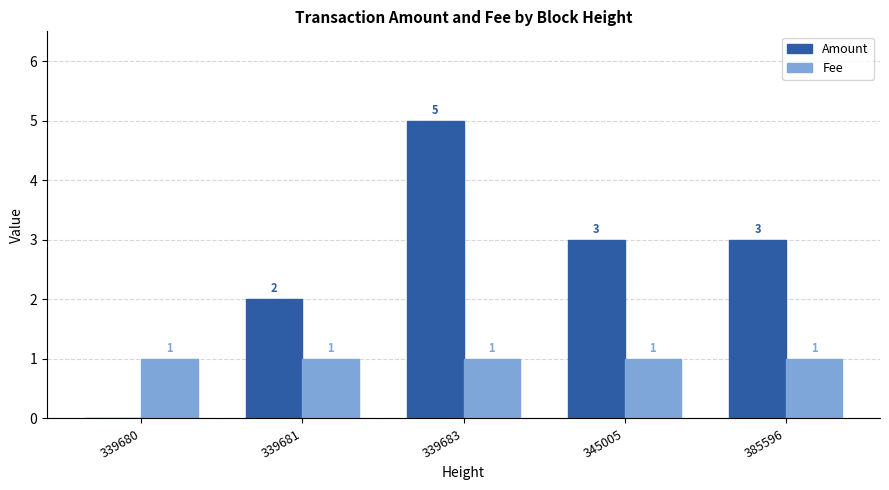

At which label does Fee reach its peak?

339681